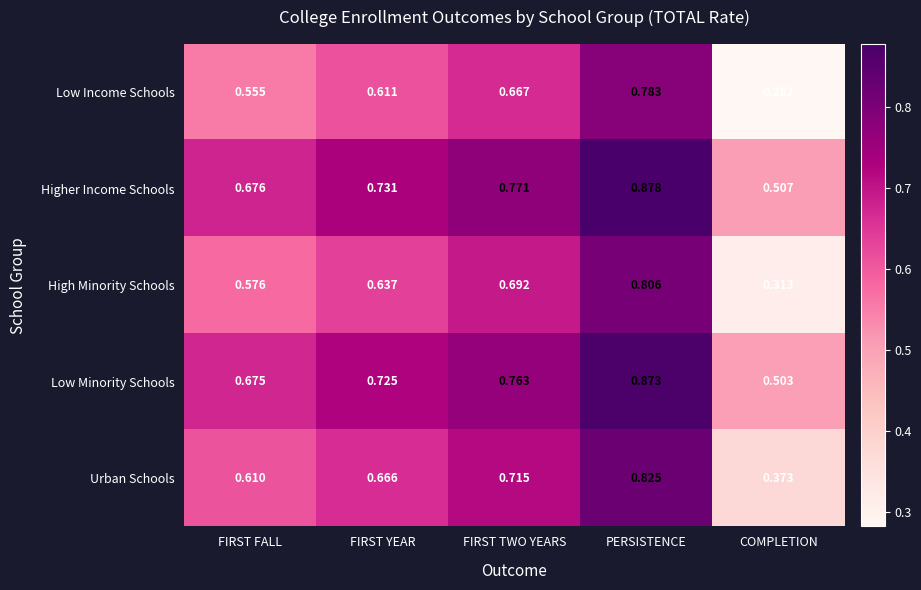

At how many categories does at least one series exceed 0?

5